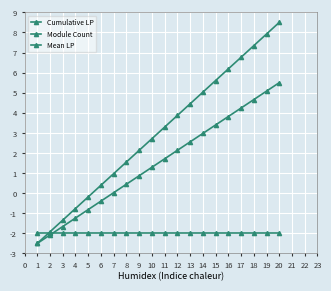

What is the sum of the Mean LP values at 7 and 10?

-4.0